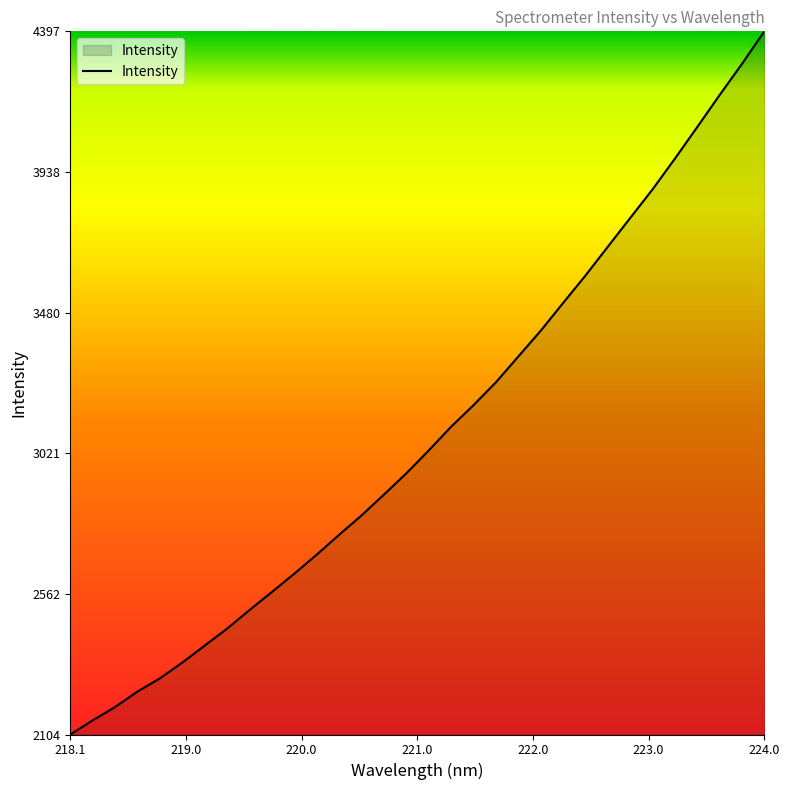

What is the minimum value shown in the chart?

2103.6